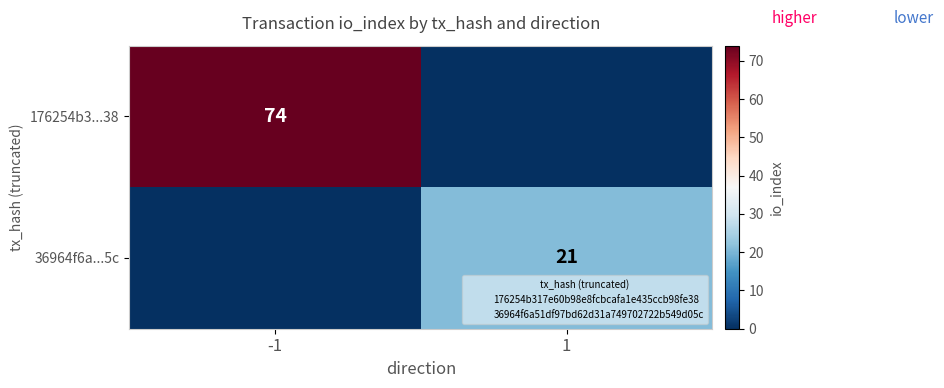

Is the value of 176254b3...38 at -1 greater than the value of 36964f6a...5c at 1?

Yes